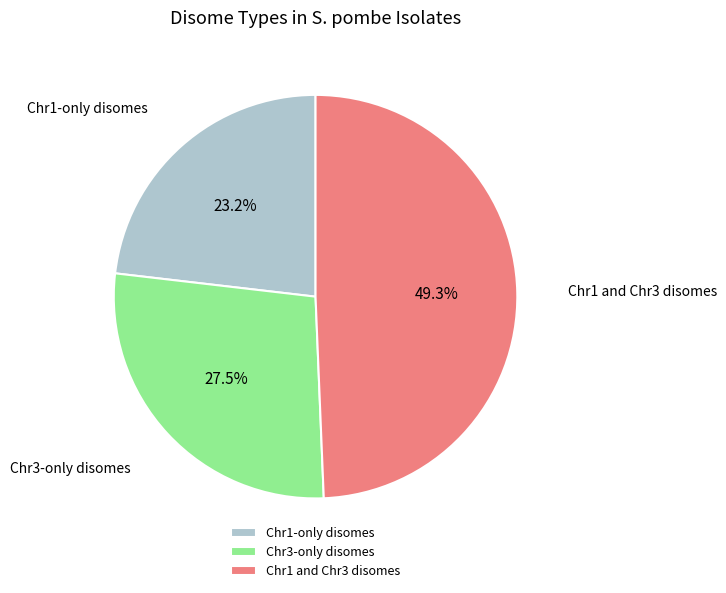

How many slices are in this pie chart?

3